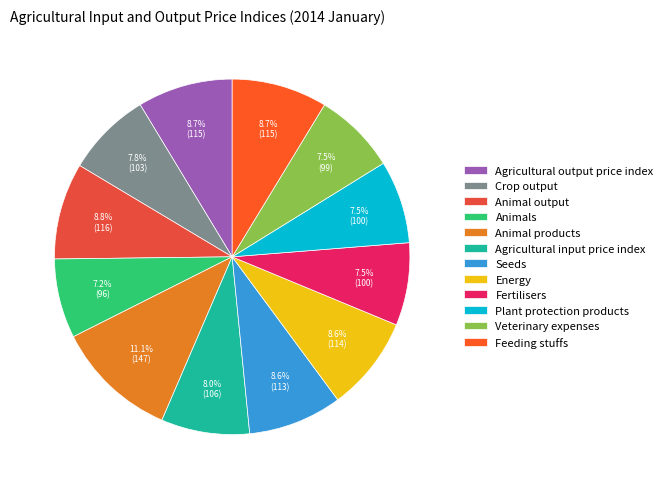

What portion of the pie excludes Seeds?

91.4%